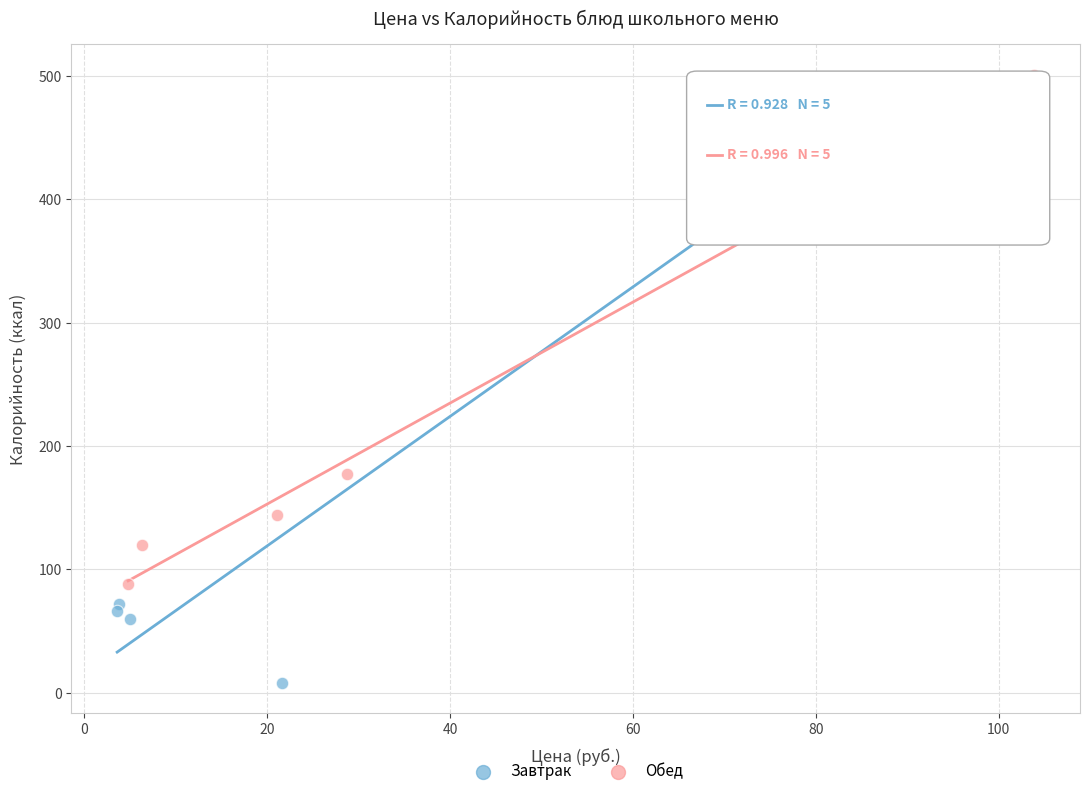

Which series contains the lowest Y value?

Завтрак